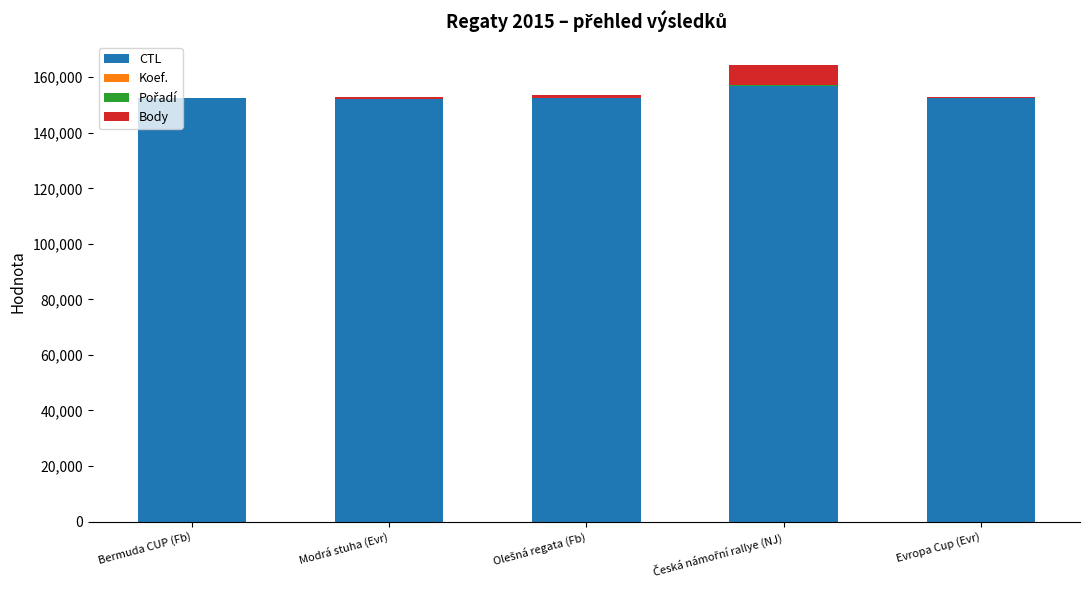

How many distinct data groups are displayed?

4